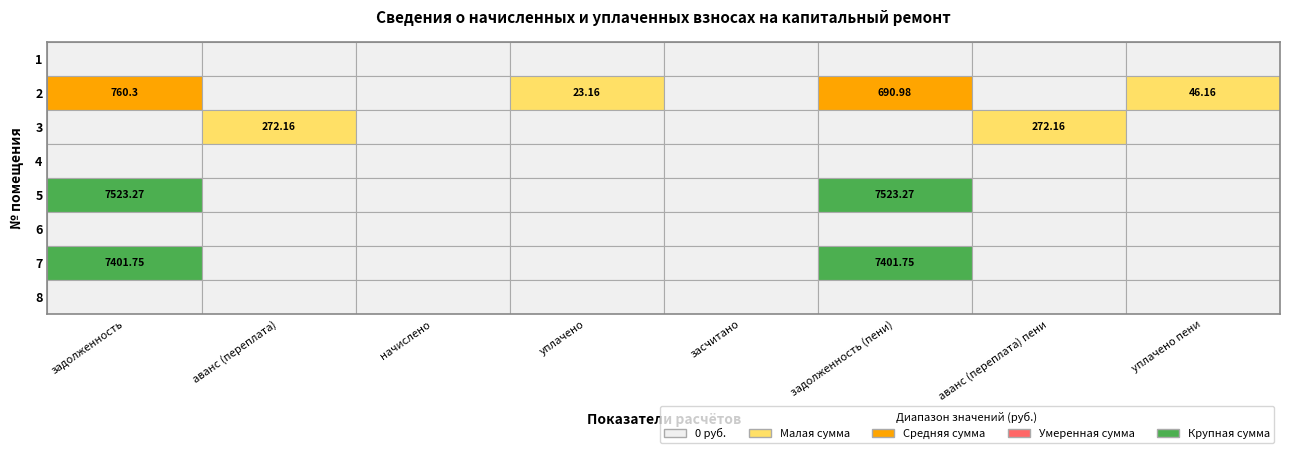

Reading right to left, what are all the values shown in this chart?

1: 0.0	0.0	0.0	0.0	0.0	0.0	0.0	0.0
2: 46.2	0.0	691.0	0.0	23.2	0.0	0.0	760.3
3: 0.0	272.2	0.0	0.0	0.0	0.0	272.2	0.0
4: 0.0	0.0	0.0	0.0	0.0	0.0	0.0	0.0
5: 0.0	0.0	7523.3	0.0	0.0	0.0	0.0	7523.3
6: 0.0	0.0	0.0	0.0	0.0	0.0	0.0	0.0
7: 0.0	0.0	7401.8	0.0	0.0	0.0	0.0	7401.8
8: 0.0	0.0	0.0	0.0	0.0	0.0	0.0	0.0